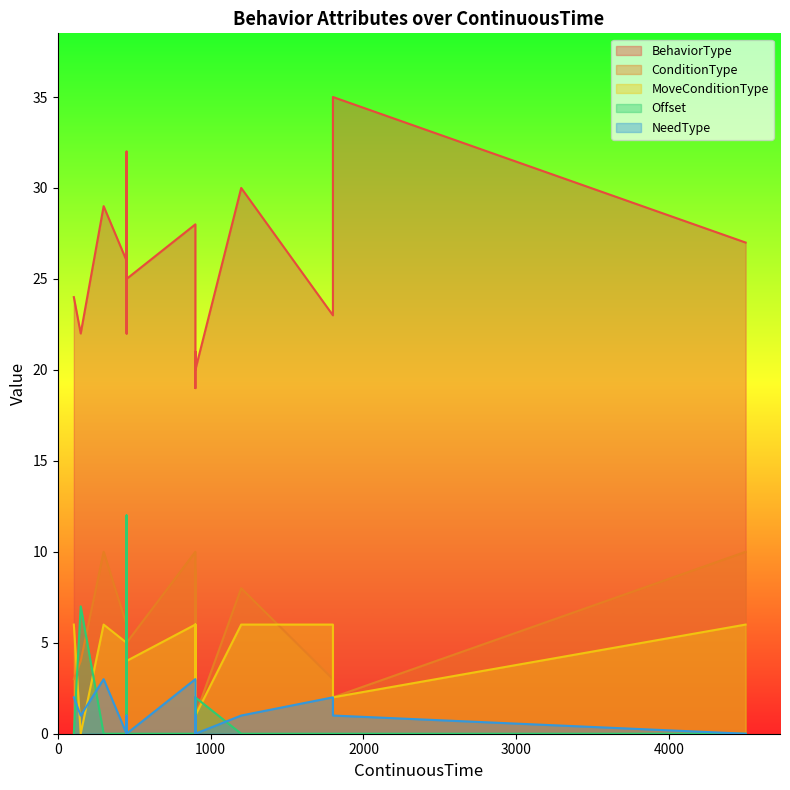

What is the difference between the maximum and minimum values in the BehaviorType series?

16